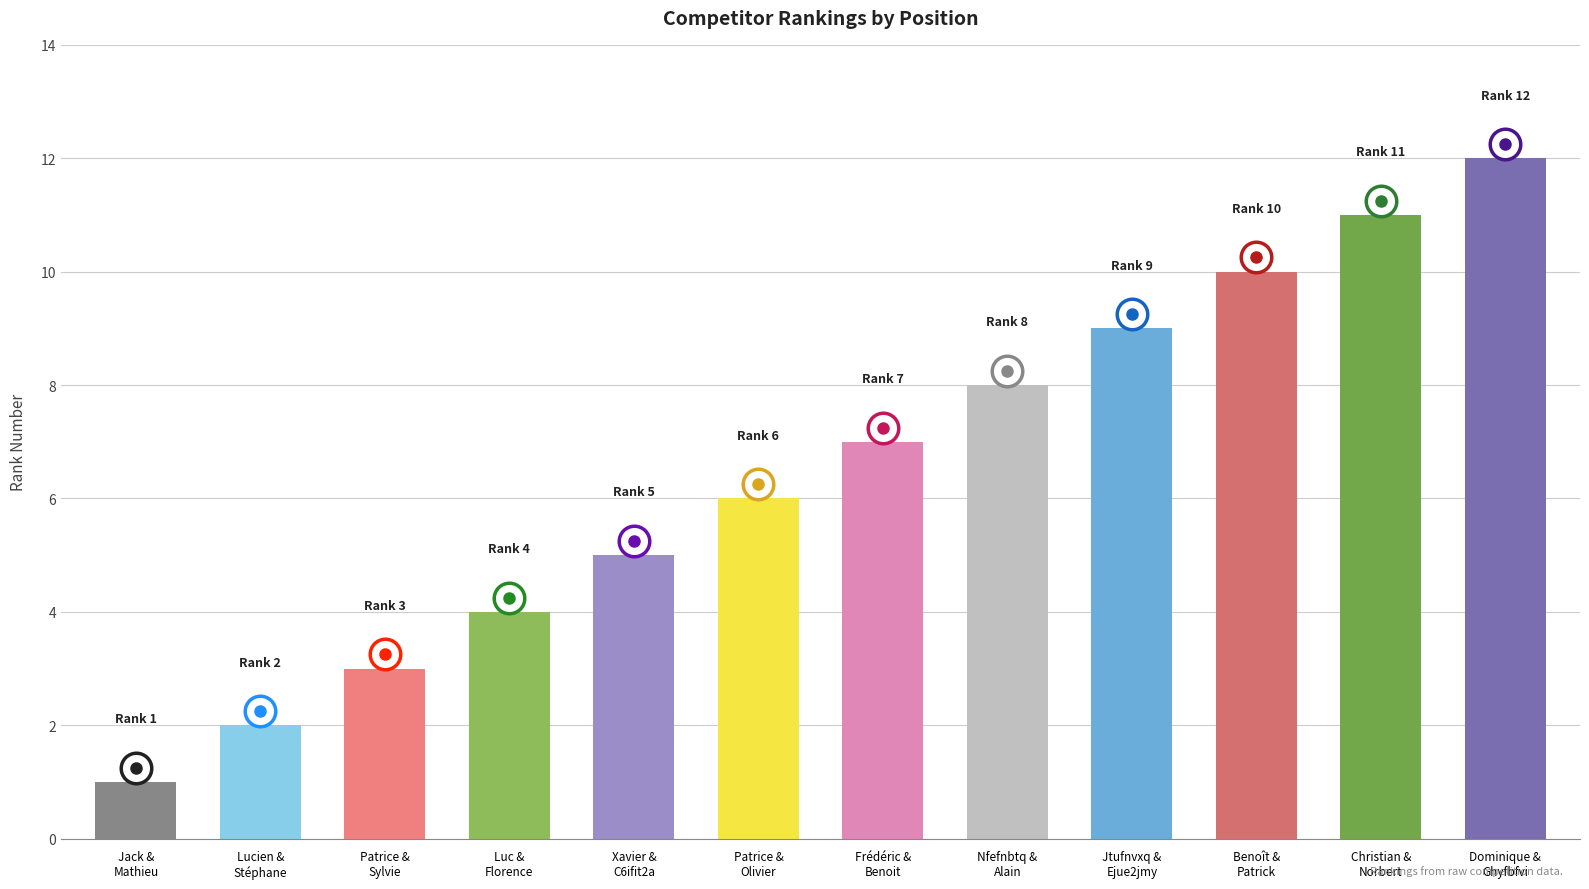

What is the label of the 6th bar from the left?

Patrice &
Olivier